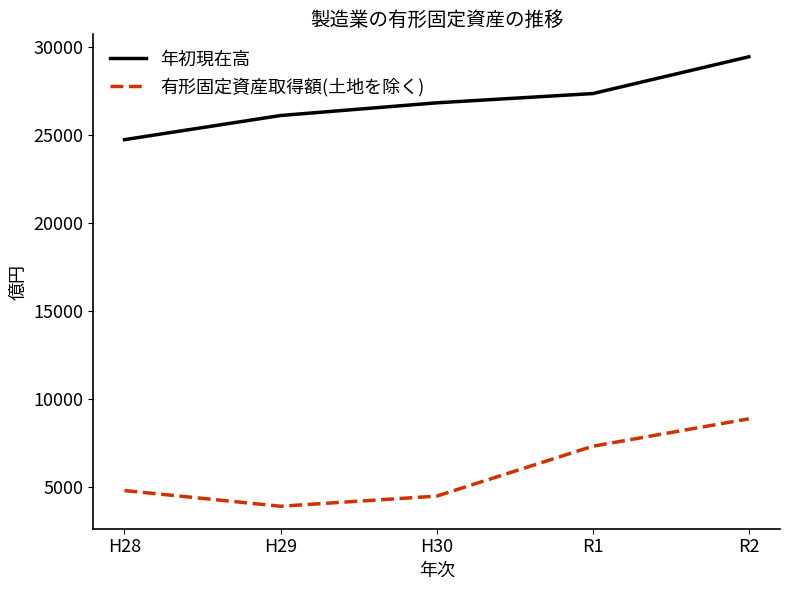

True or false: 有形固定資産取得額(土地を除く) has more than 2 interior local peaks.

False